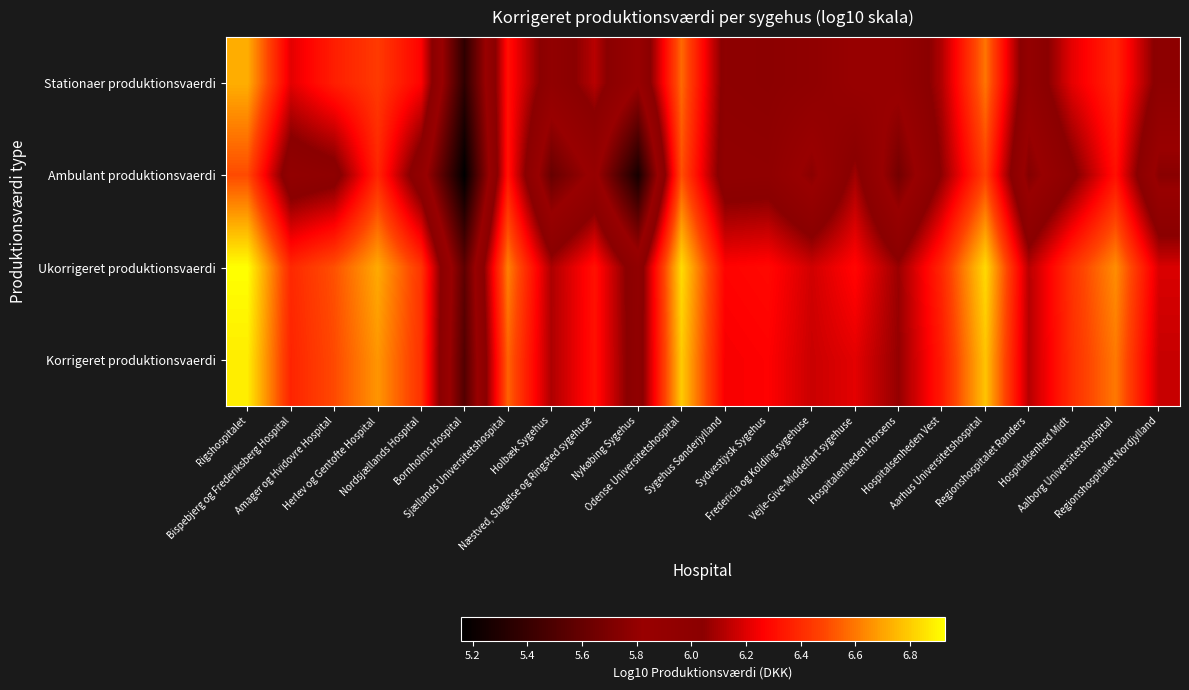

At which category does the chart reach its peak across all series?

Rigshospitalet